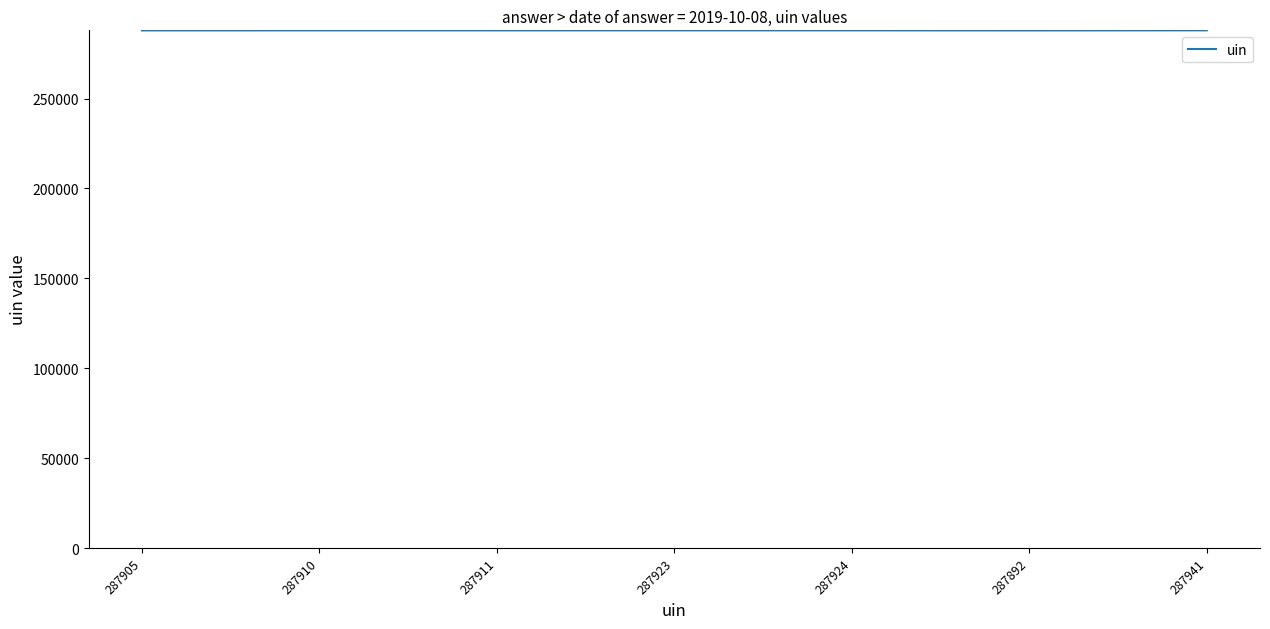

True or false: the data has more than 0 interior local peaks.

True